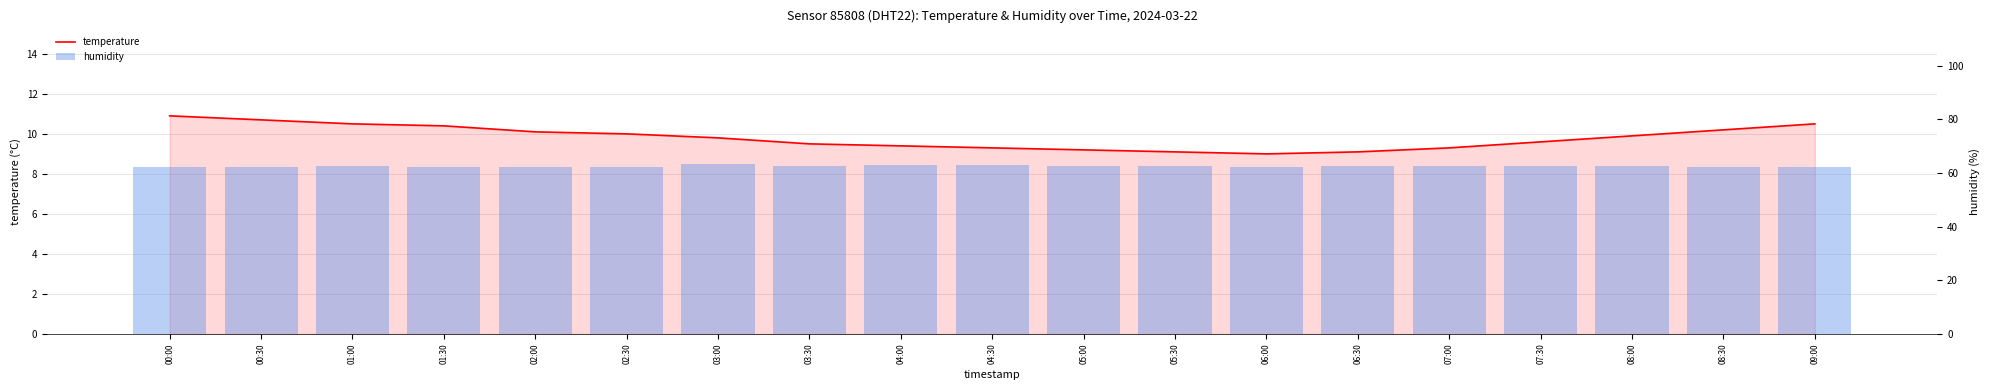

What is the highest value of the humidity series?

63.2